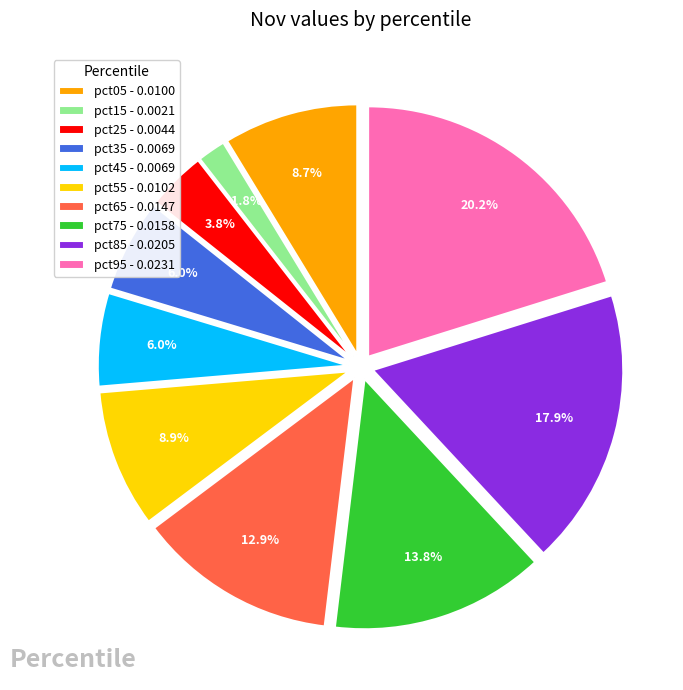

Which slice is the smallest?

pct15